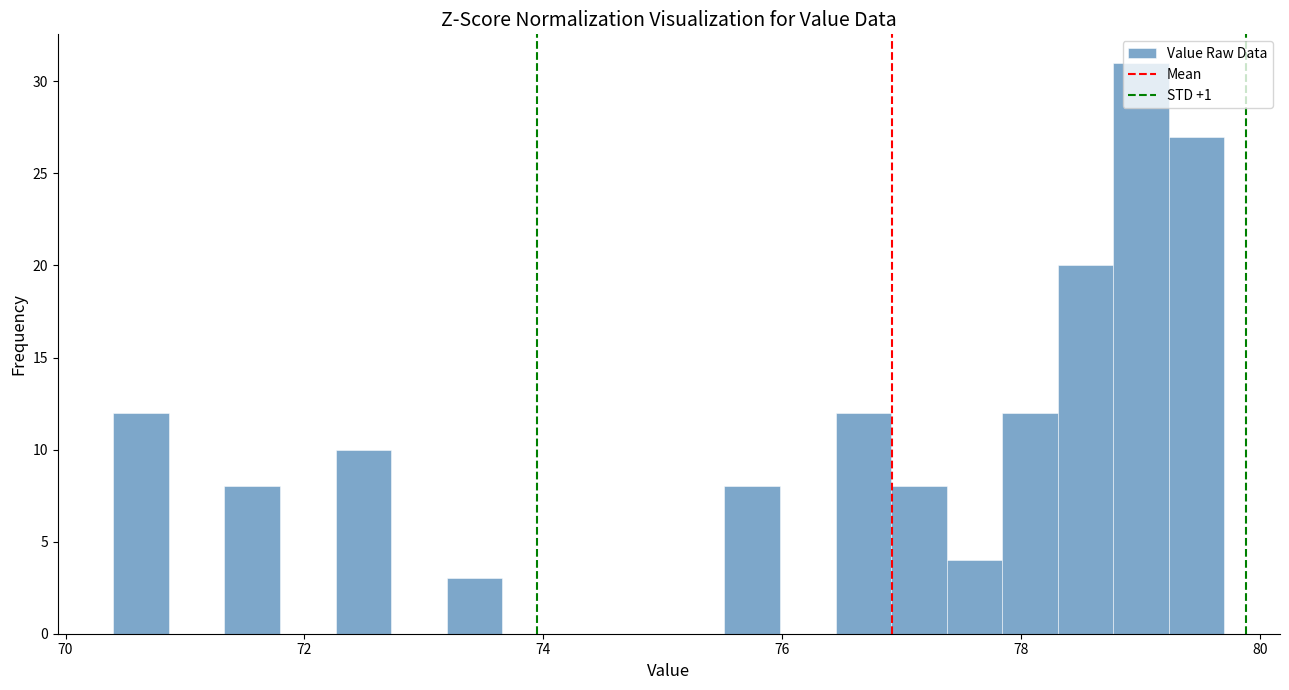

Read against the x-axis, roughly where is the centre of the tallest bar?

79.0